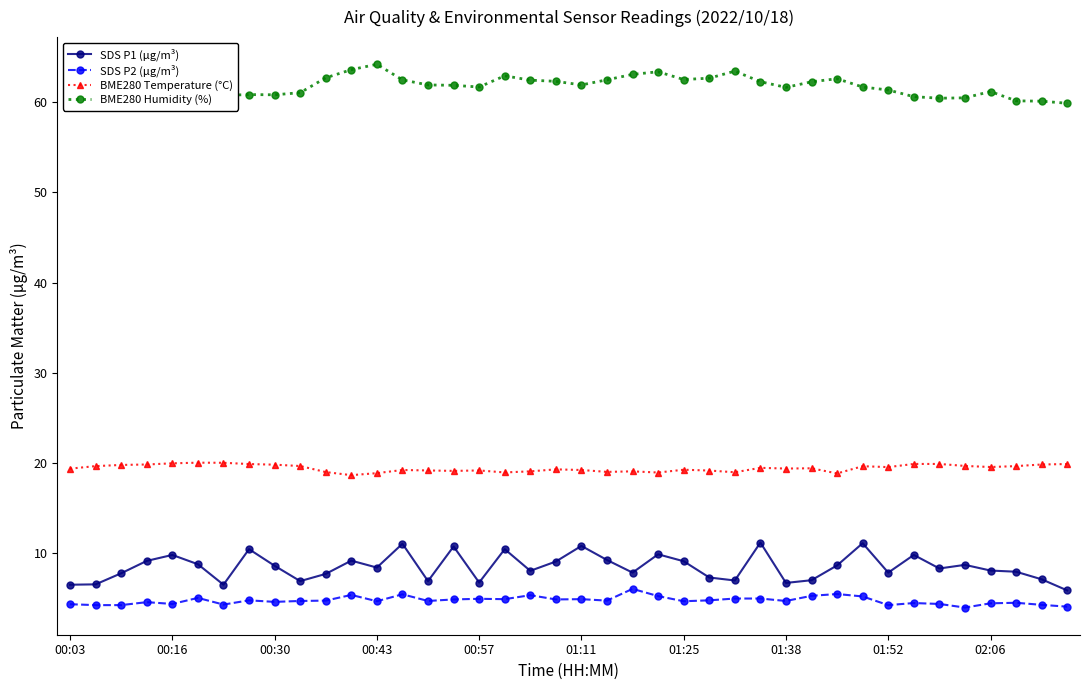

True or false: SDS P1 (μg/m³) and SDS P2 (μg/m³) intersect in this chart.

False